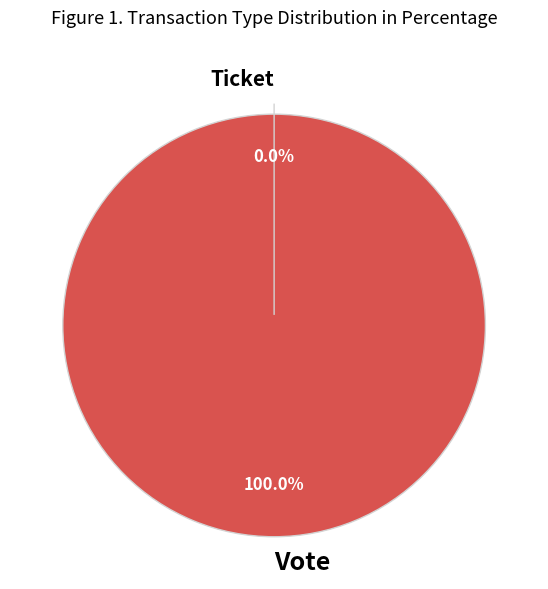

Between Vote and Ticket, which is larger?

Vote